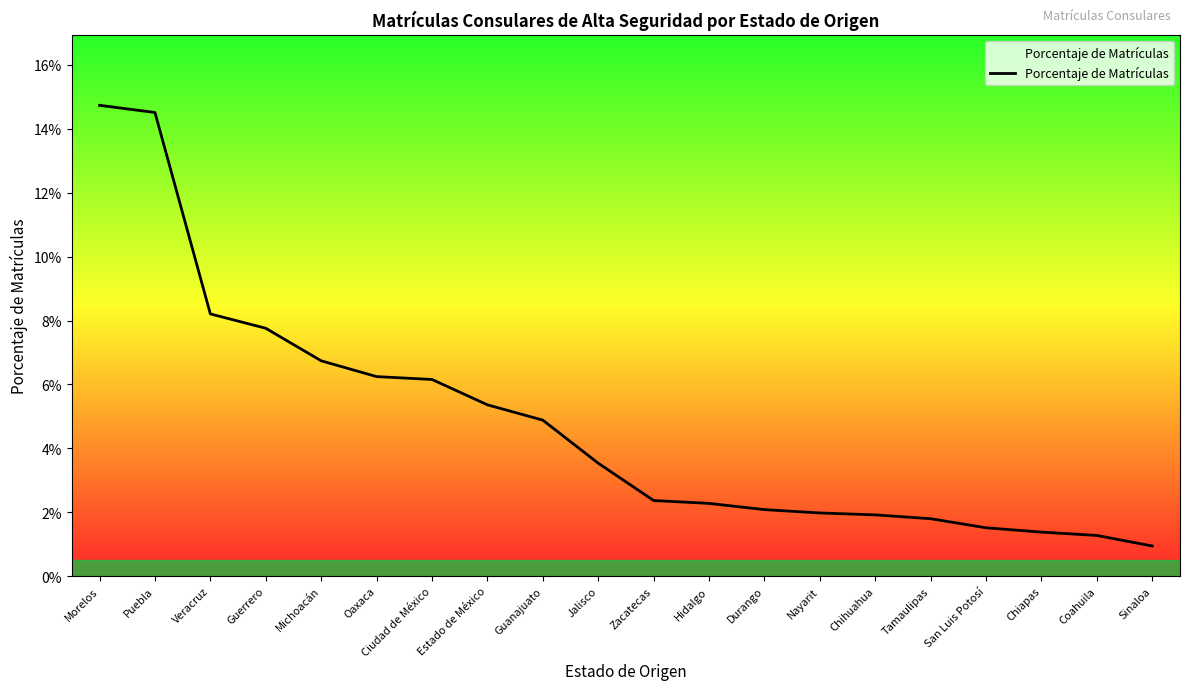

What is the label of the 6th point from the right?

Chihuahua